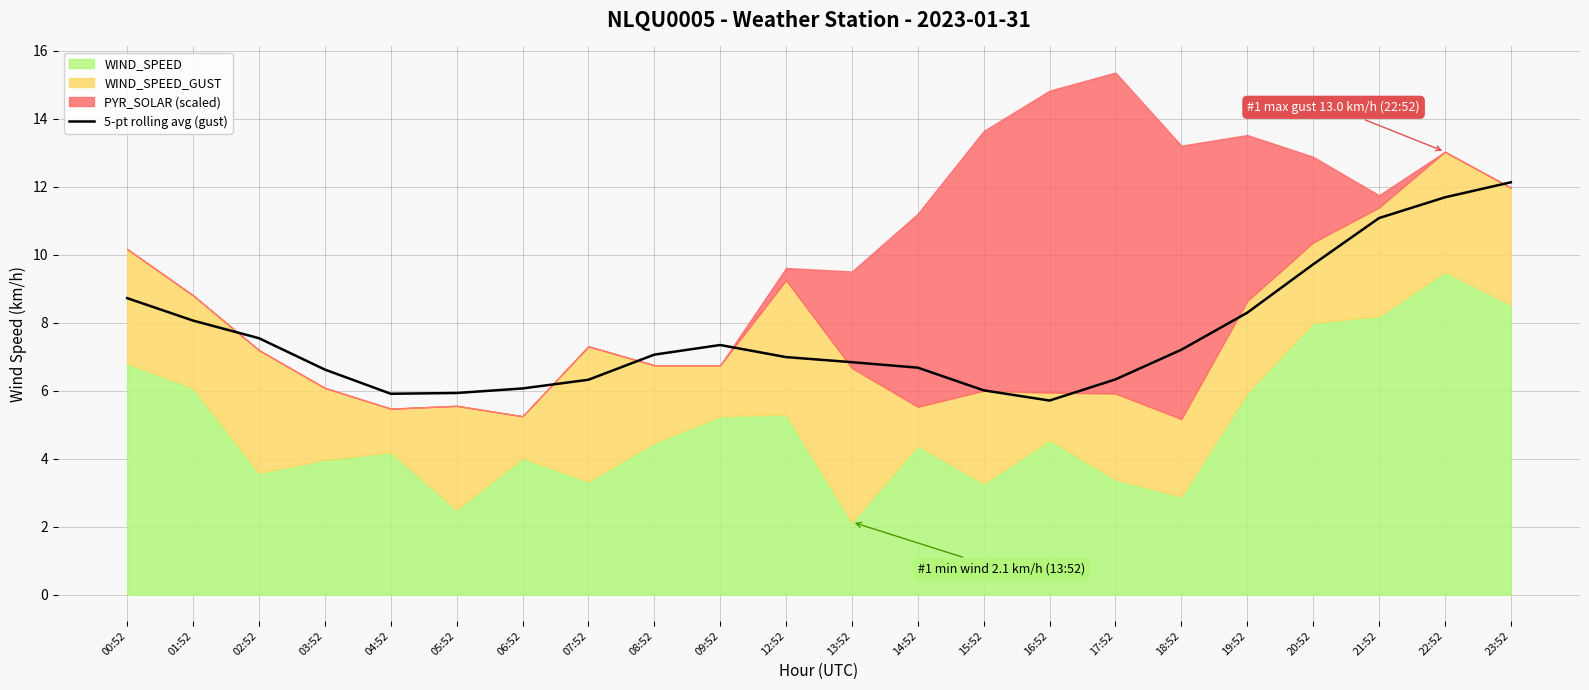

The chart shows a value of 6.6 at 03:52. True or false?

True